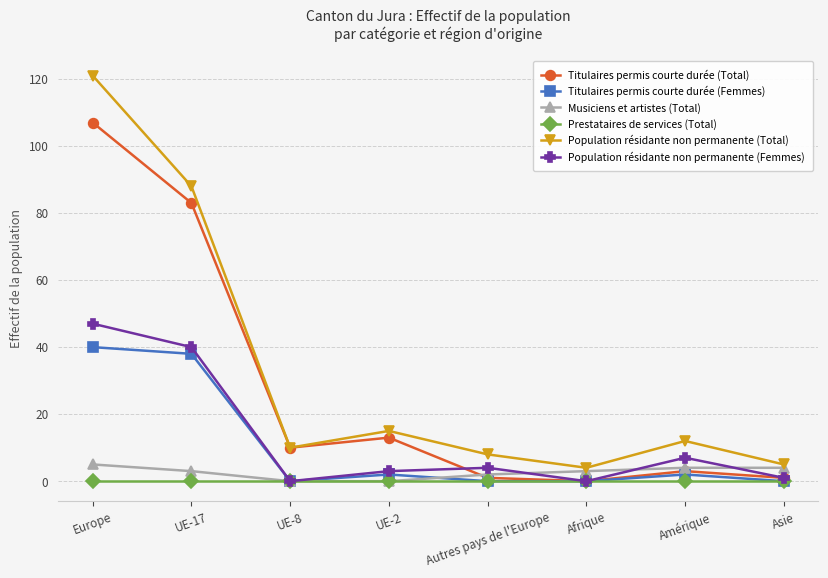

Which series has the largest total across all categories?

Population résidante non permanente (Total)